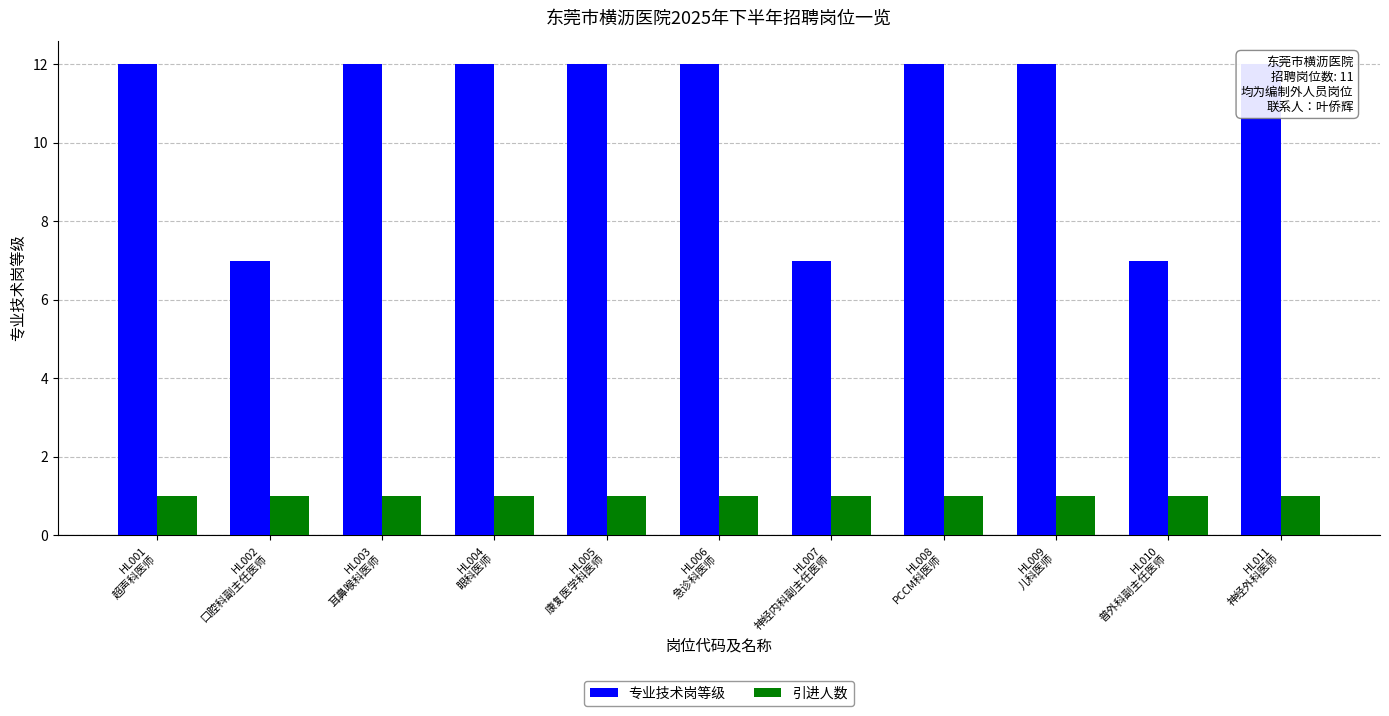

What is the sum of the 专业技术岗等级 values at HL004
眼科医师 and HL005
康复医学科医师?

24